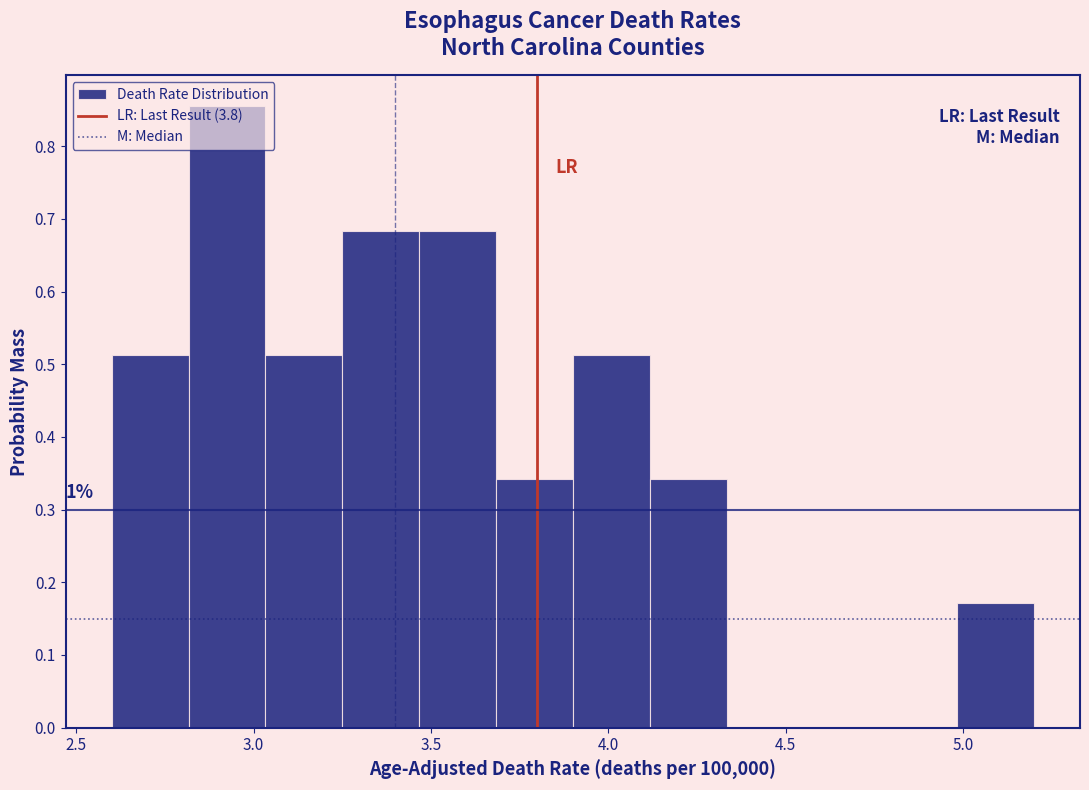

Over which range of the x-axis is the bar tallest?

2.80 to 3.05